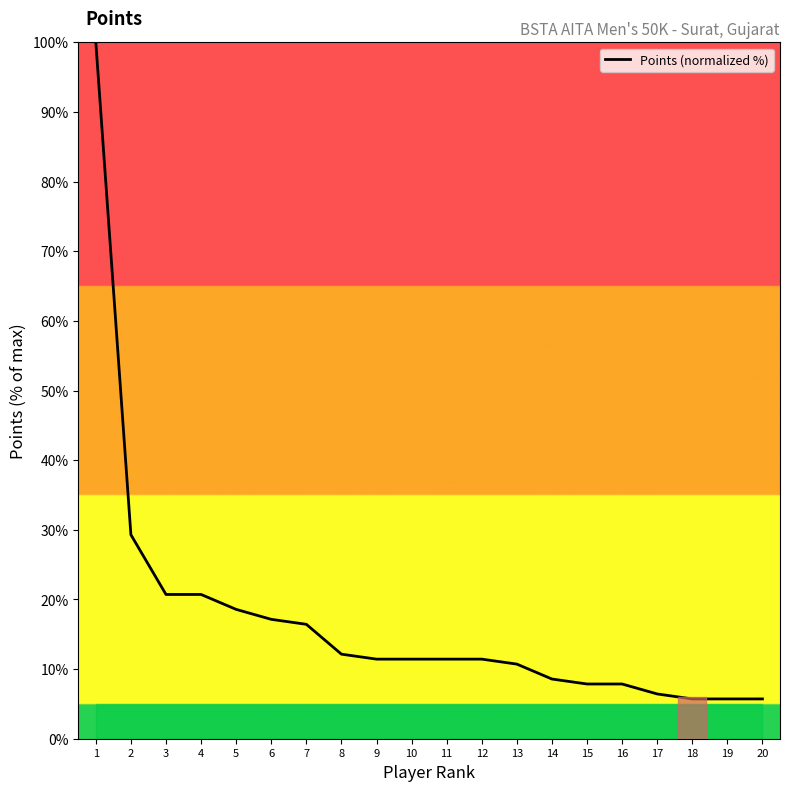

What is the change in value from 13 to 20?

-5.0